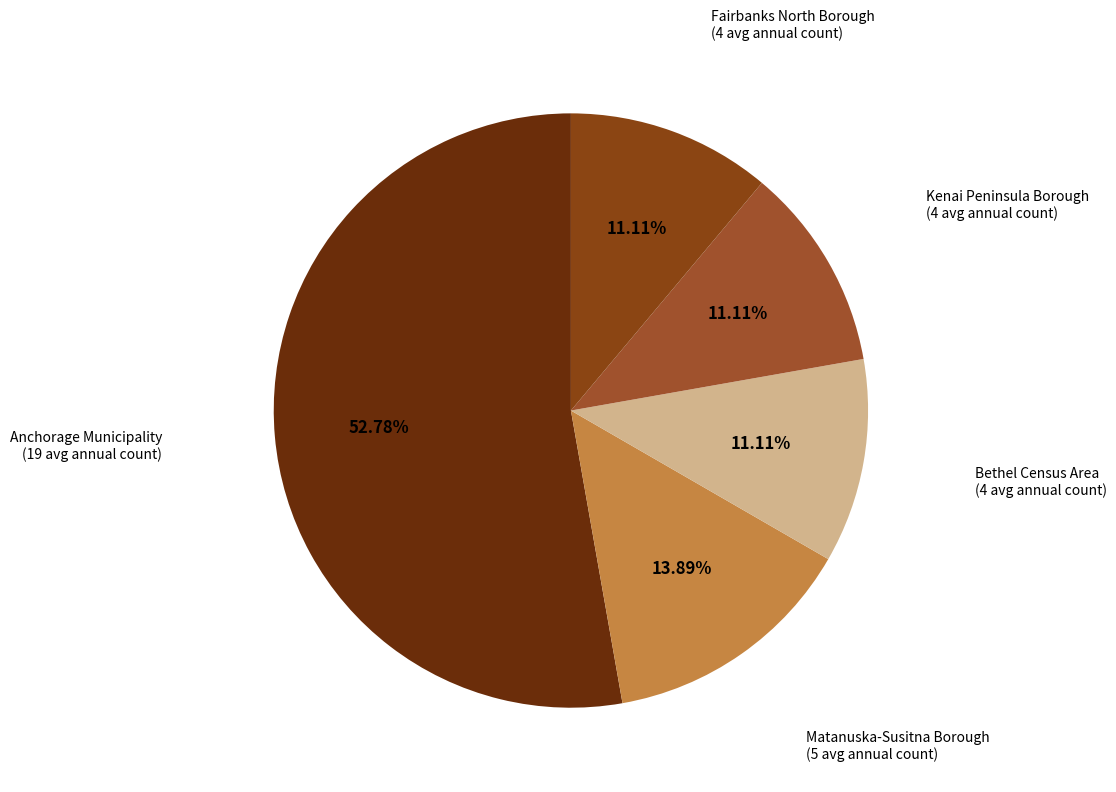

Does Anchorage Municipality (19 avg annual count) account for over 50% of the chart?

Yes